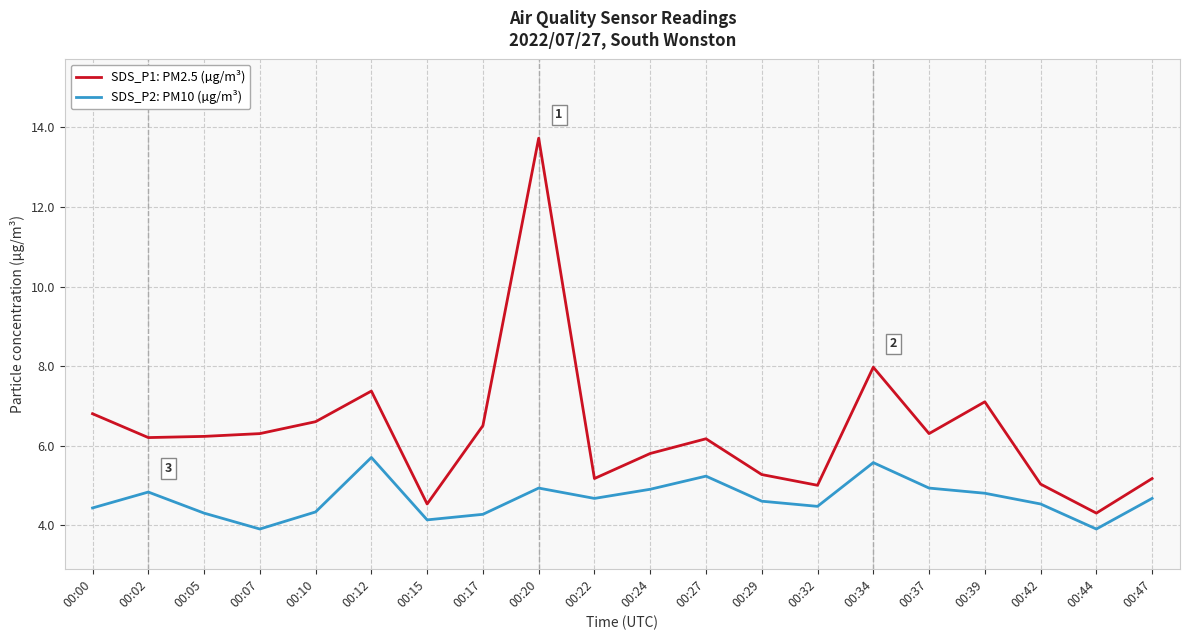

What is the difference between the second highest and minimum values in the SDS_P2: PM10 (µg/m³) series?

1.7